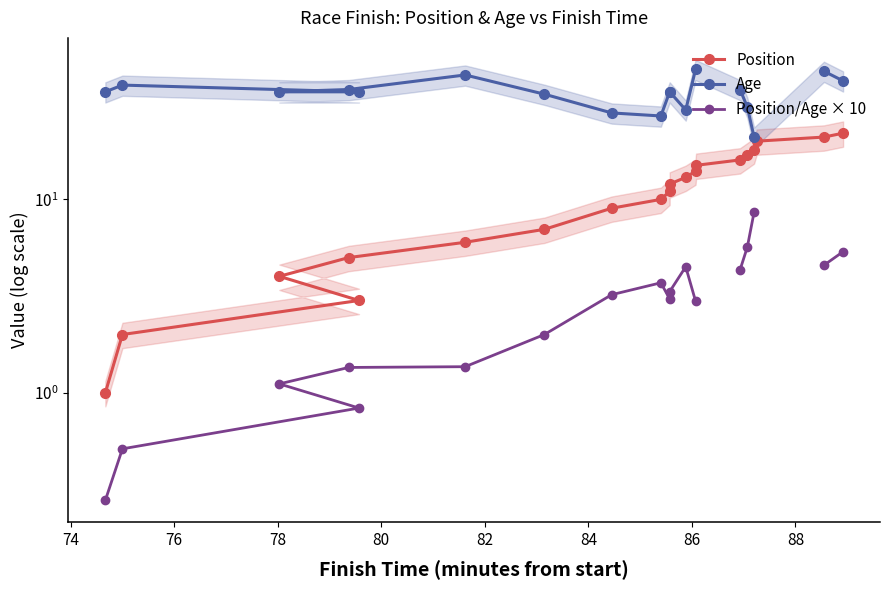

Rank the series by their maximum value, from lowest to highest.

Position/Age × 10, Position, Age